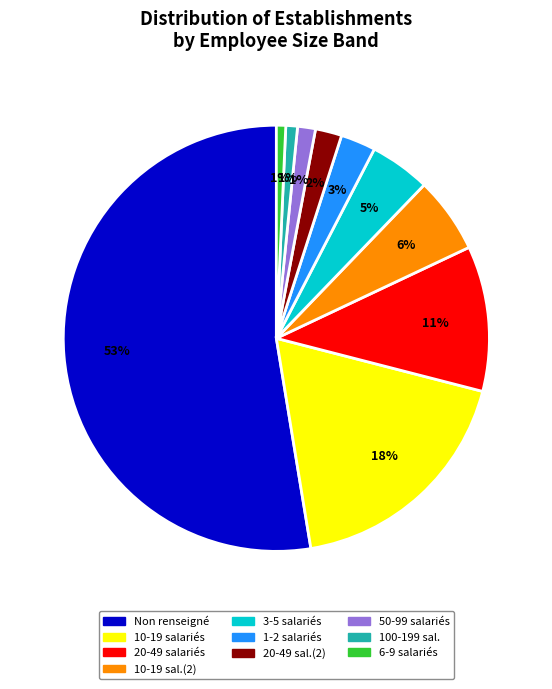

To the nearest percent, what is the average slice percentage?

10%